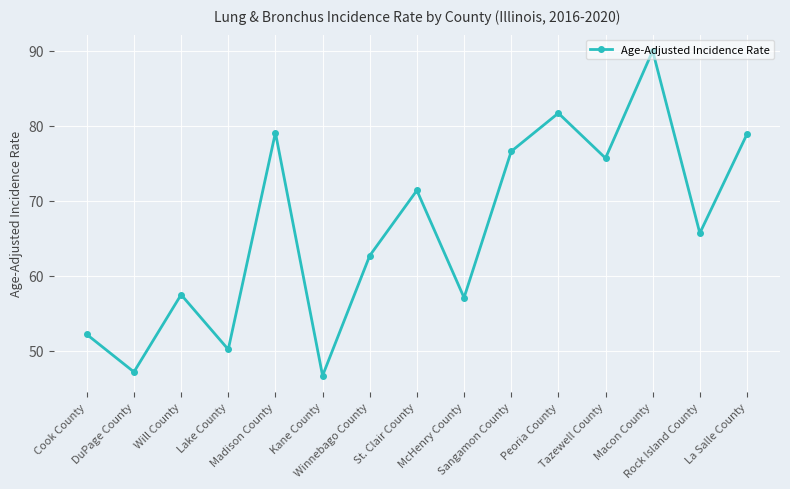

At which category does the data reach its first local valley?

DuPage County